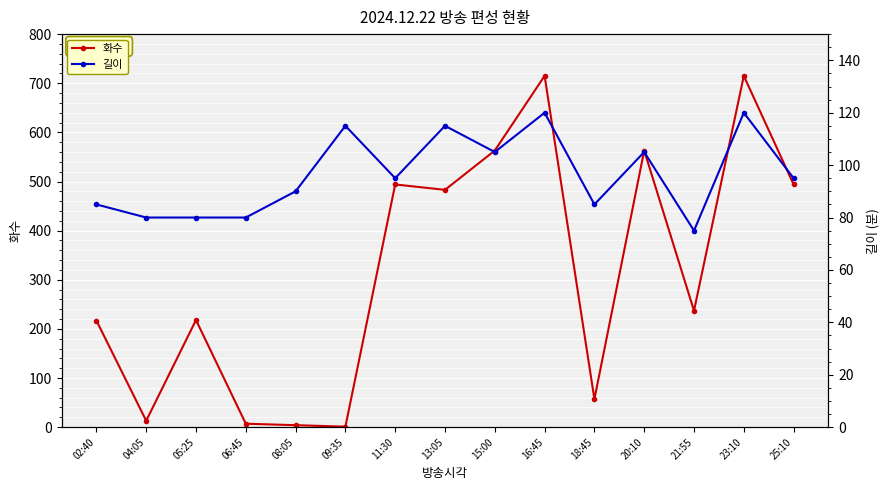

What is the difference between the second highest and second lowest values in the 화수 series?

711